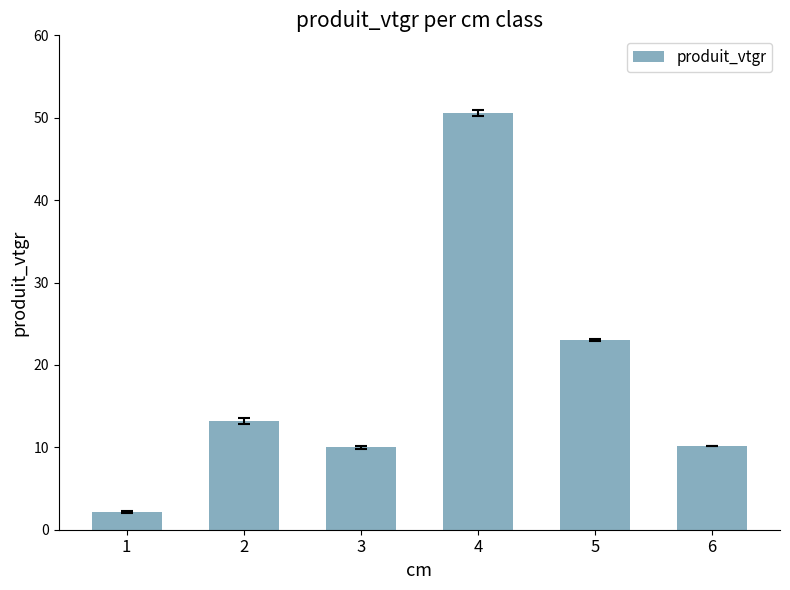

At which label is the value closest to 26?

5